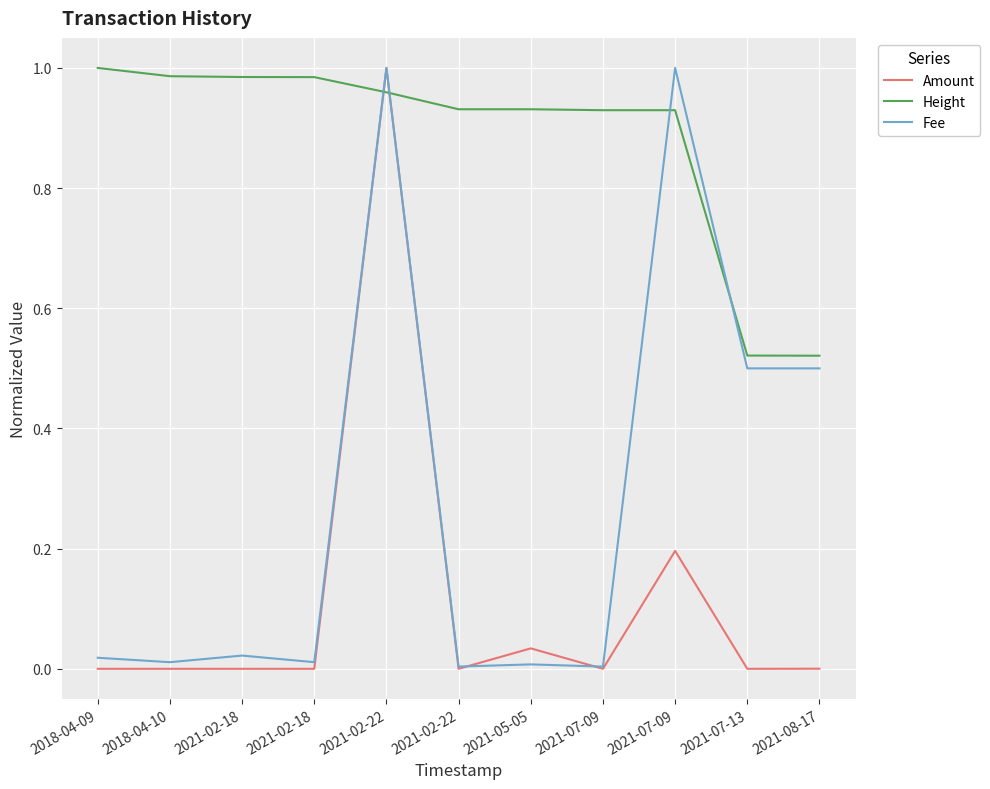

Reading left to right, what are all the values shown in this chart?

Amount: 0.0	0.0	0.0	0.0	1.0	0.0	0.0	0.0	0.2	0.0	0.0
Height: 1.0	1.0	1.0	1.0	1.0	0.9	0.9	0.9	0.9	0.5	0.5
Fee: 0.0	0.0	0.0	0.0	1.0	0.0	0.0	0.0	1.0	0.5	0.5